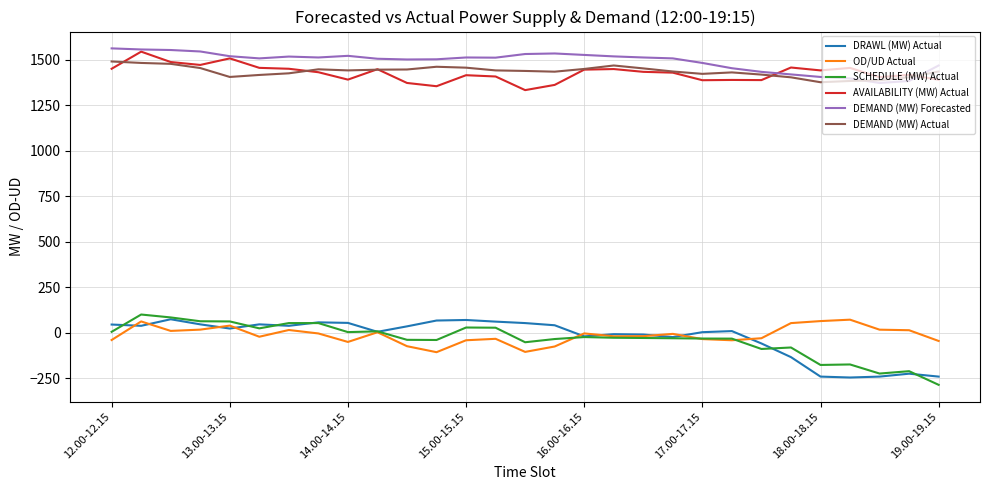

What is the maximum value shown in the chart?

1562.0